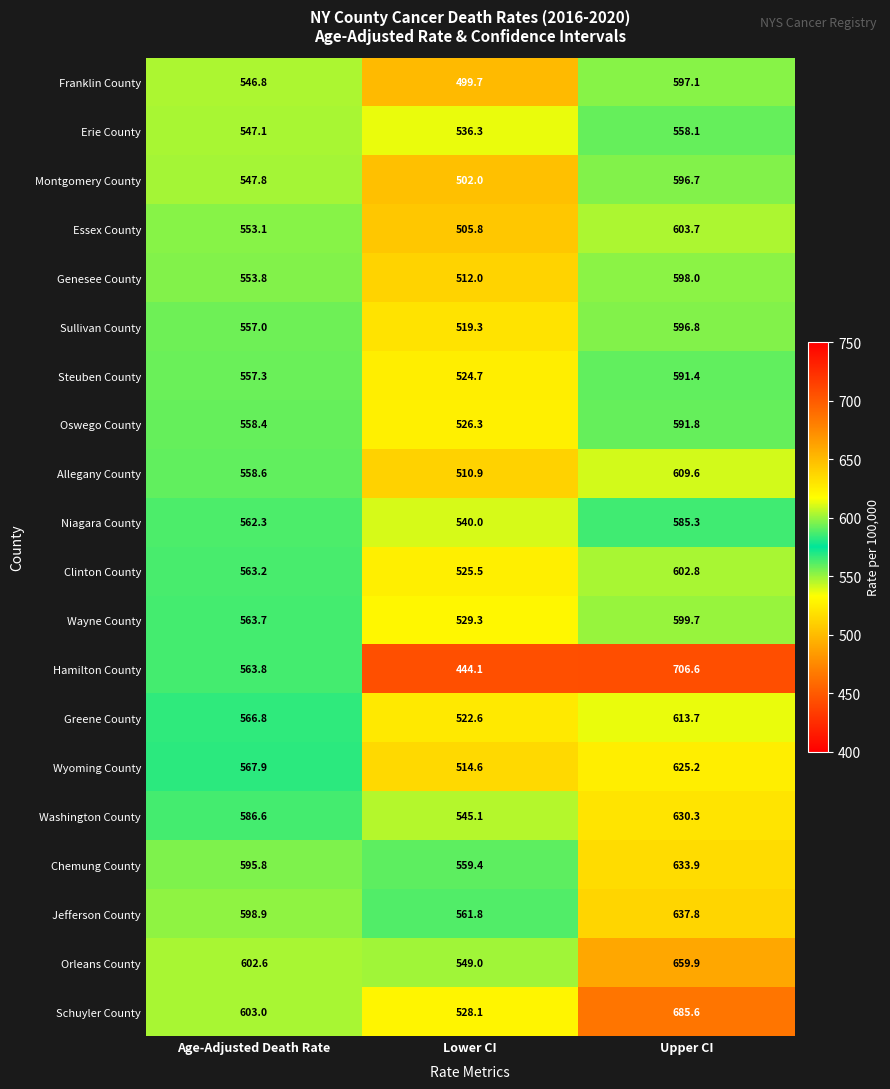

What is the average value of the Essex County series?

554.2